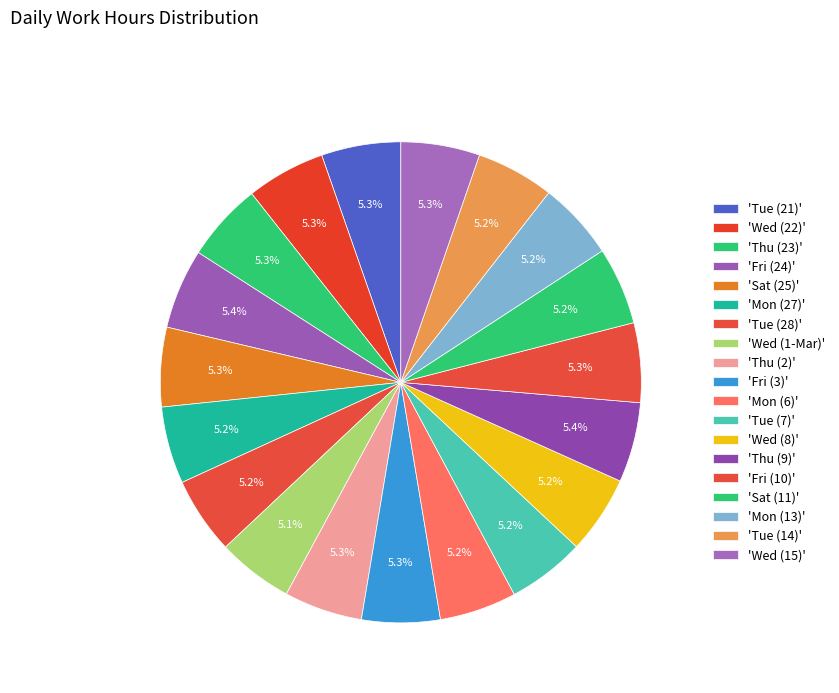

Count the number of slices in the pie.

19